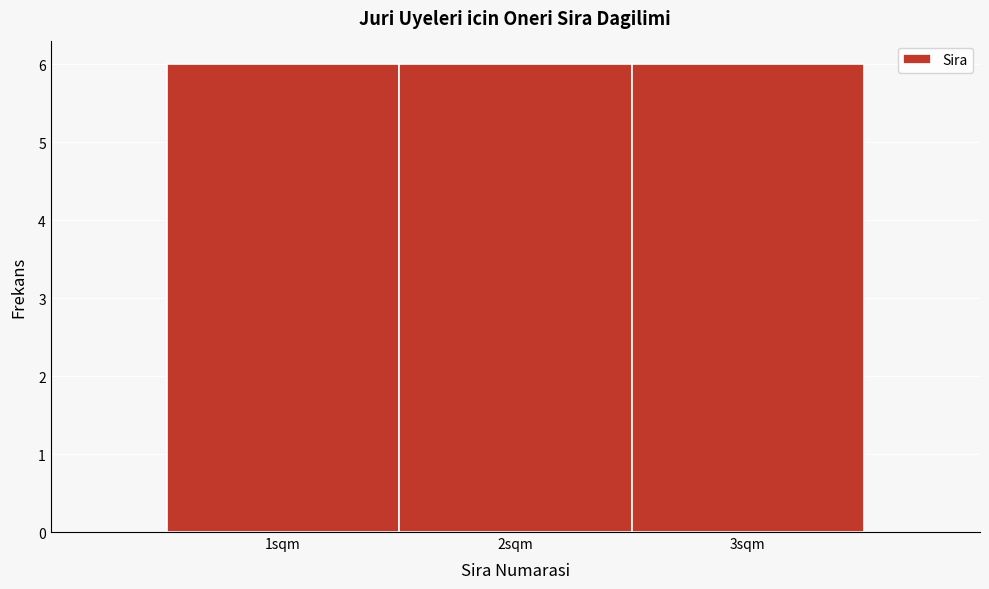

Reading left to right, transcribe this chart: for each bar, give the range it covers on the x-axis and its height. The values are not printed on the chart, so give them approximately, as read against the axis.

0.5 to 1.5: 6
1.5 to 2.5: 6
2.5 to 3.5: 6